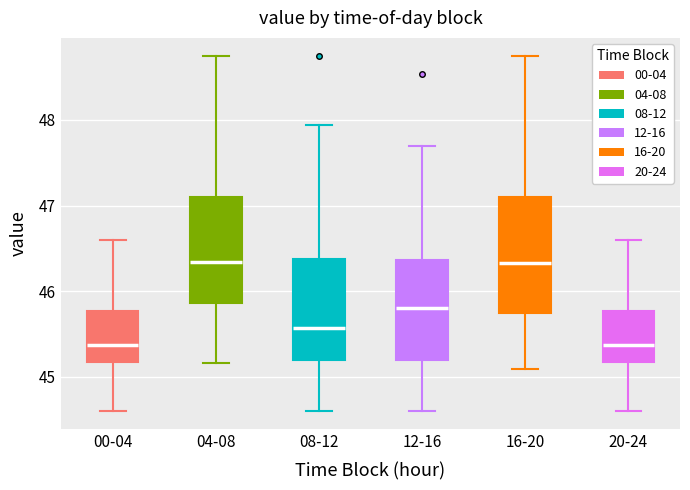

Where does the upper whisker of the box for 08-12 end on the y-axis? The values are not printed on the chart, so give them approximately, as read against the axis.

47.9